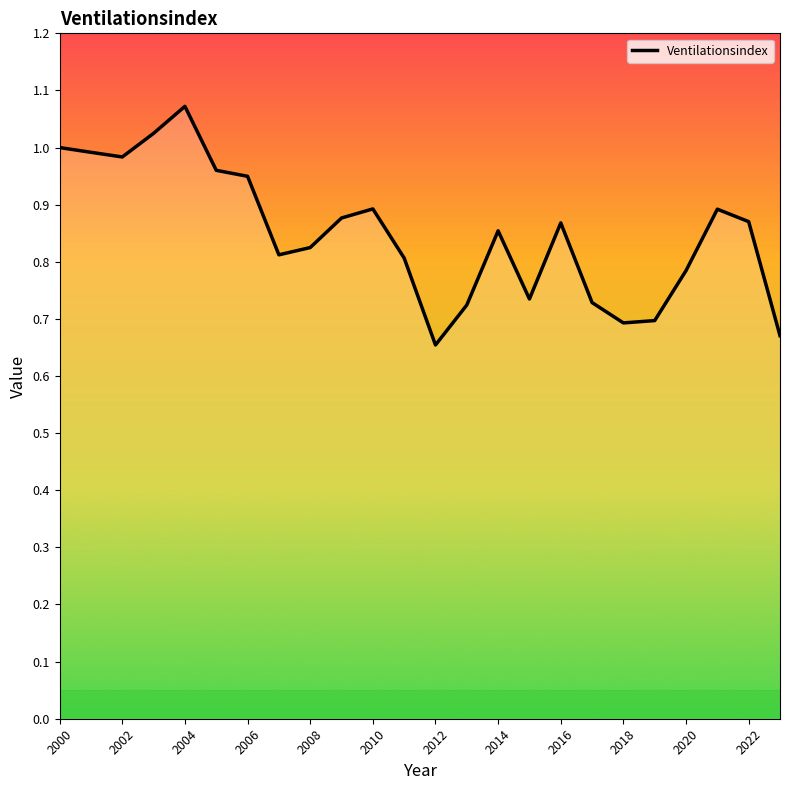

What is the difference between the maximum and minimum values?

0.4